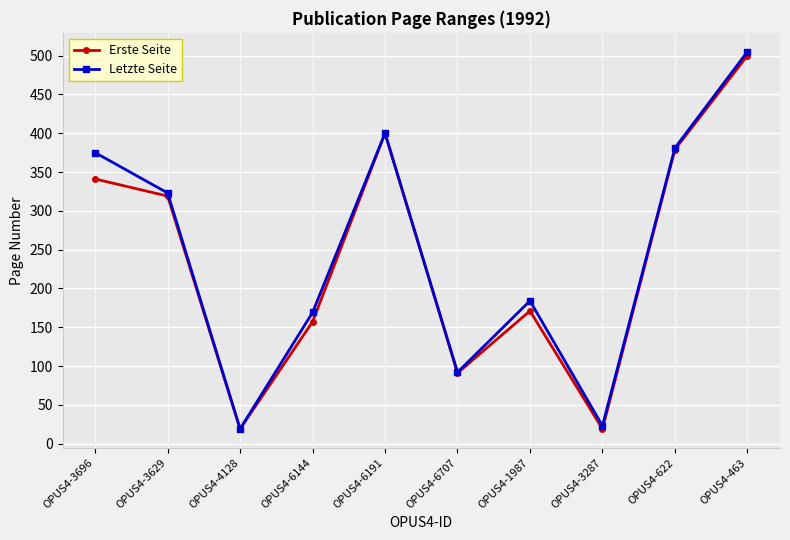

What is the average value of the Letzte Seite series?

247